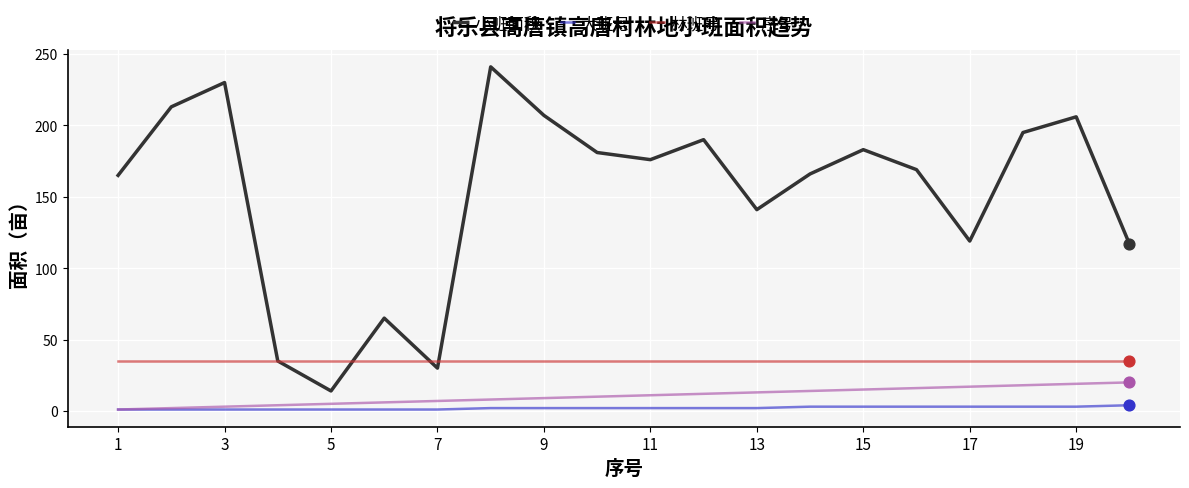

Which series has the largest total across all categories?

小班面积